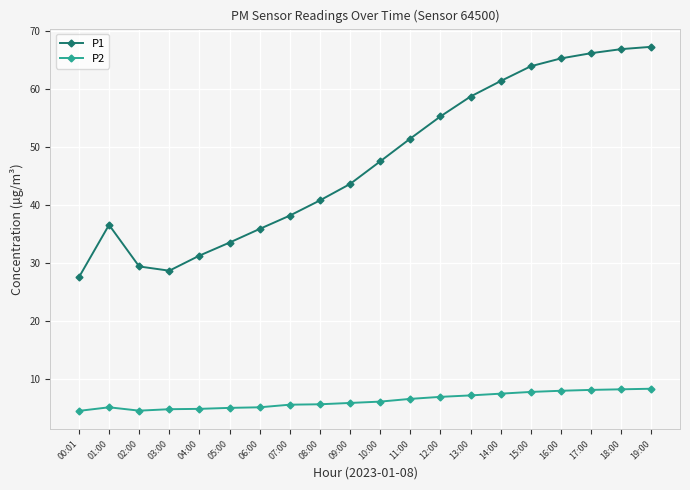

The P1 series shows 29.9 at 15:00. True or false?

False